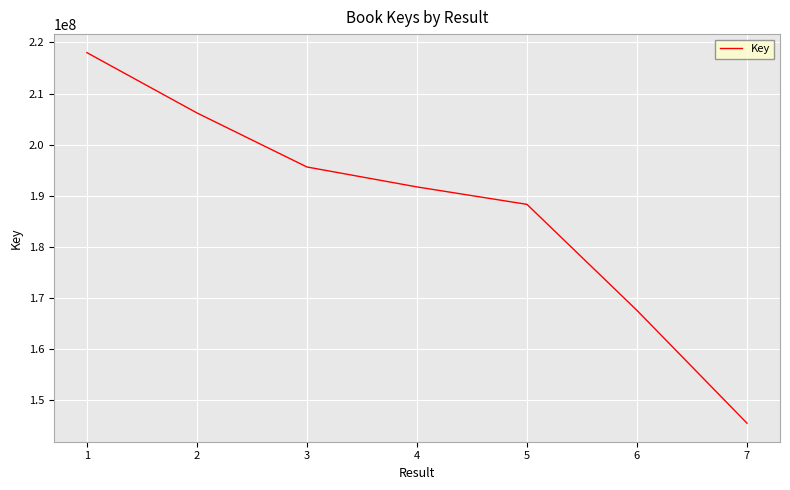

Rank the categories by value from lowest to highest.

7, 6, 5, 4, 3, 2, 1